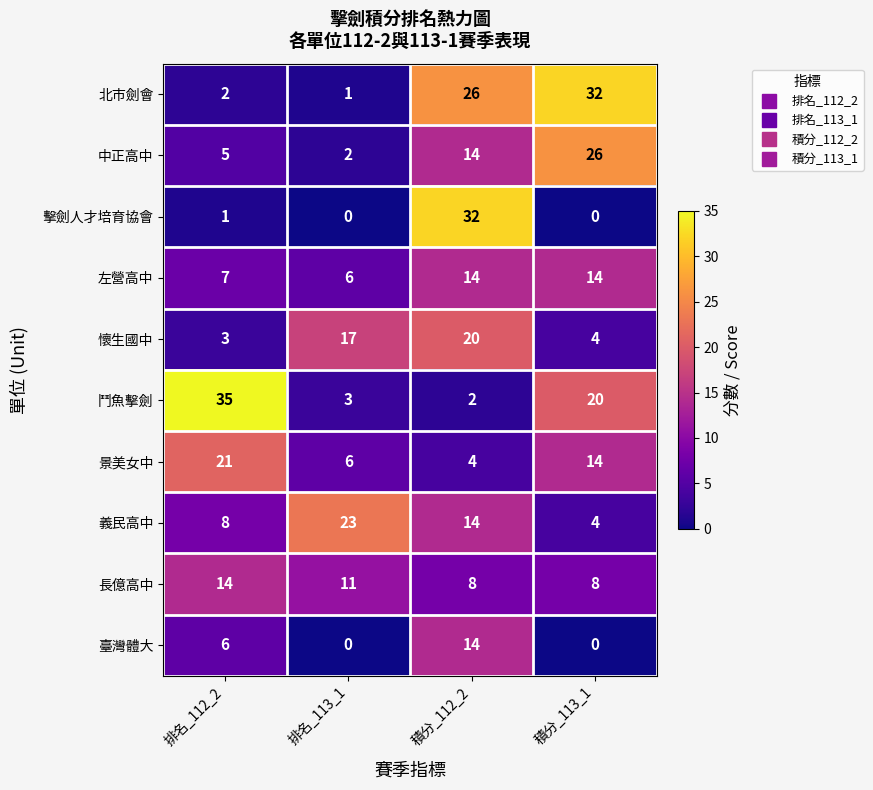

What is the maximum value shown in the chart?

35